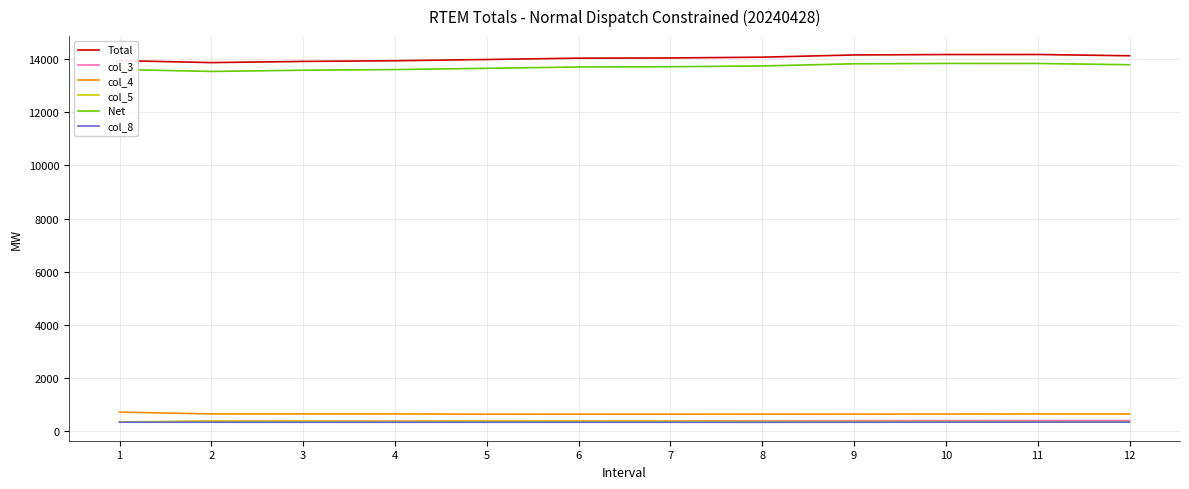

What is the minimum value for col_8?

330.1